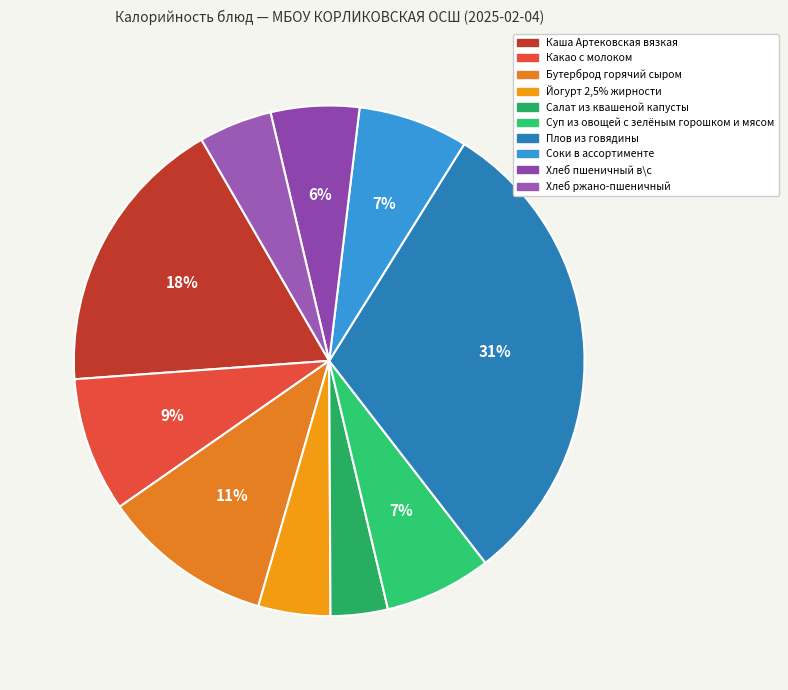

True or false: Бутерброд горячий сыром accounts for 11% of the total.

True